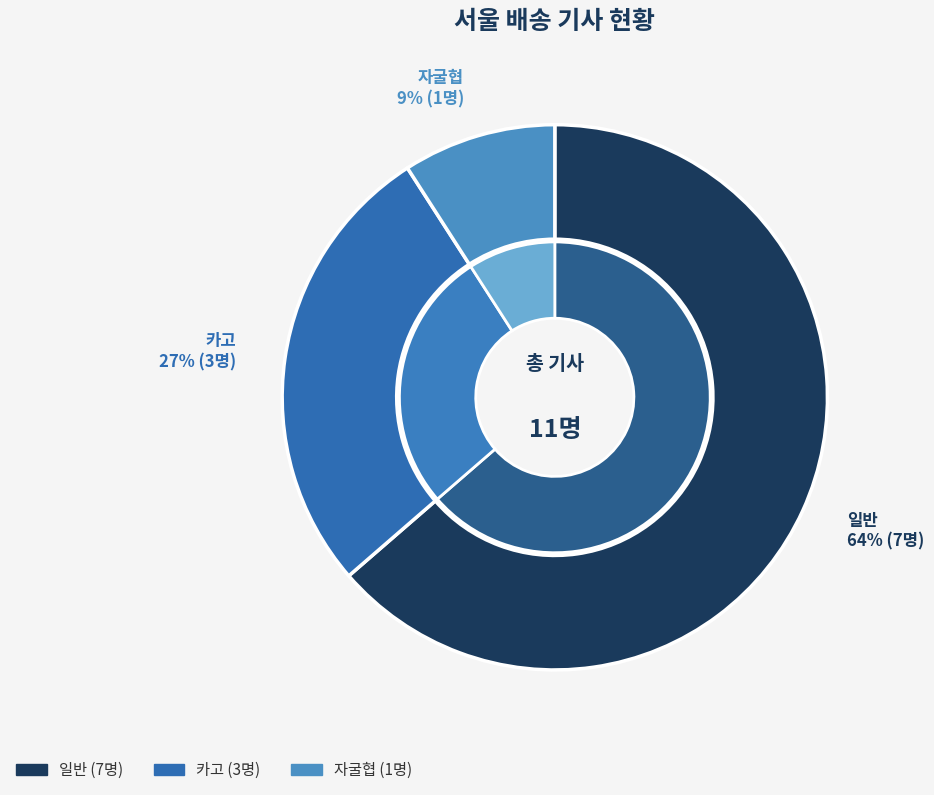

Does 김경무 account for over 50% of the chart?

No